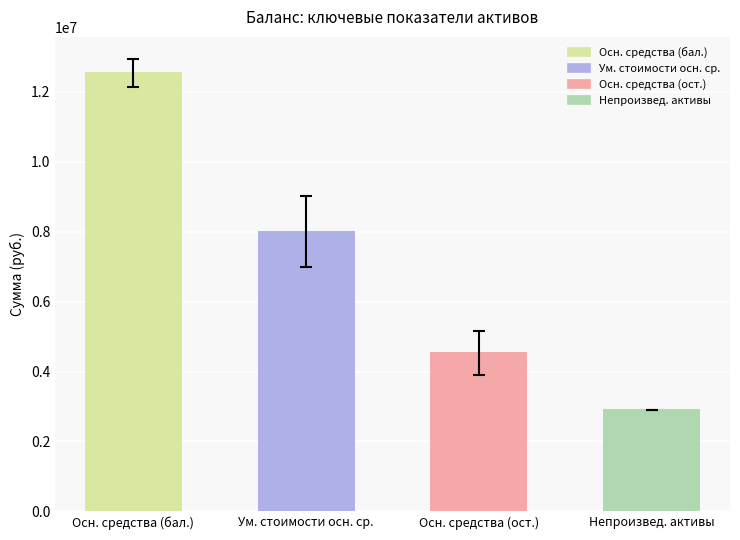

What is the greatest value displayed?

12529744.0